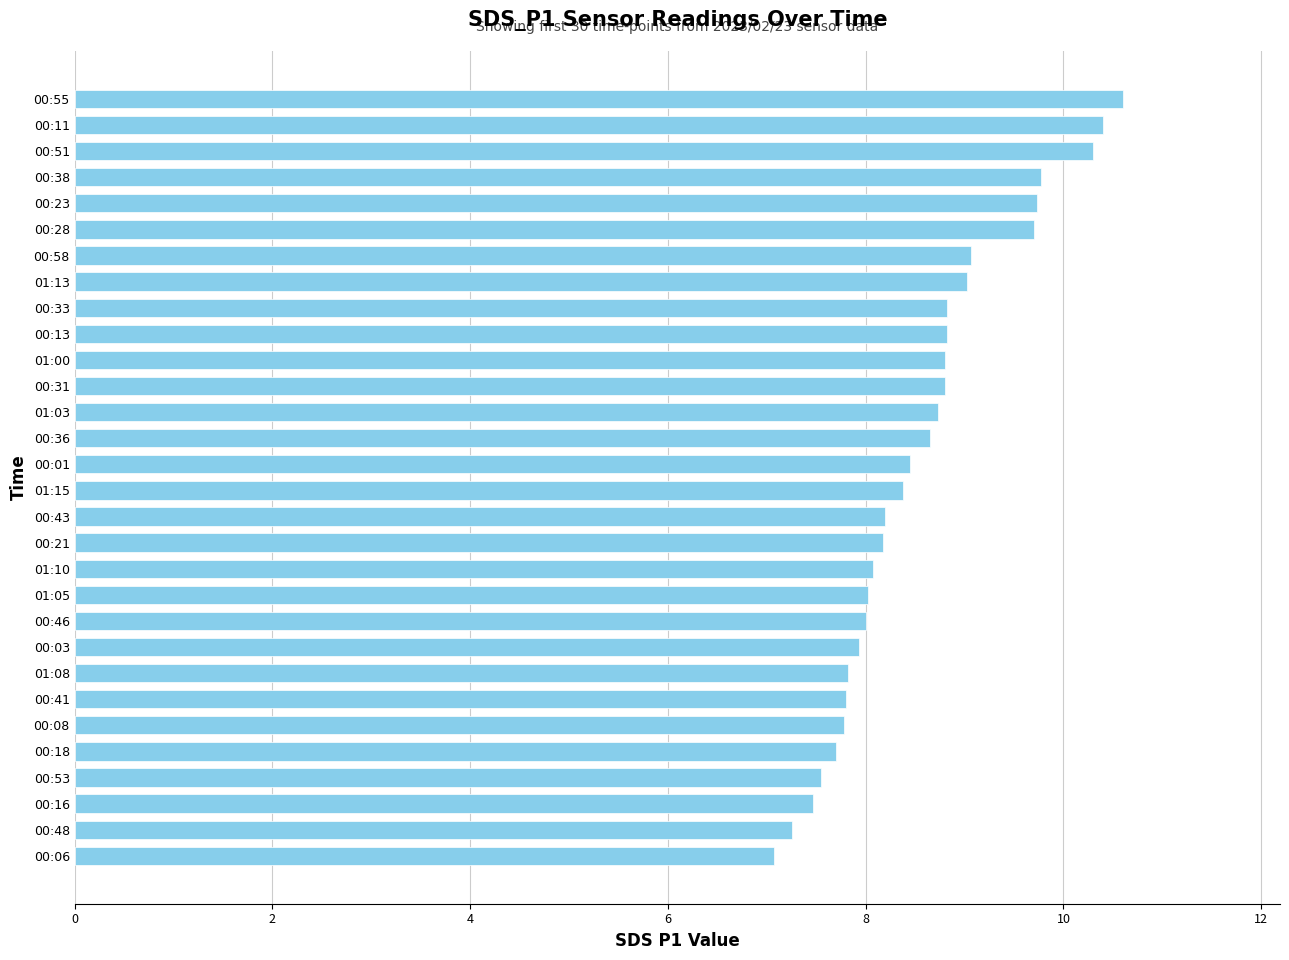

What value does the data have at 01:03?

8.7